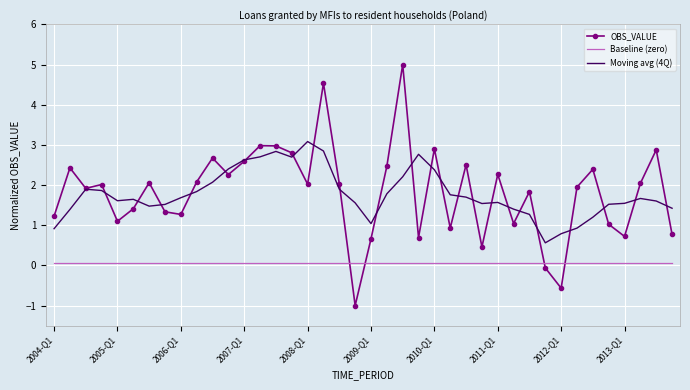

What is the minimum value shown in the chart?

-1.0